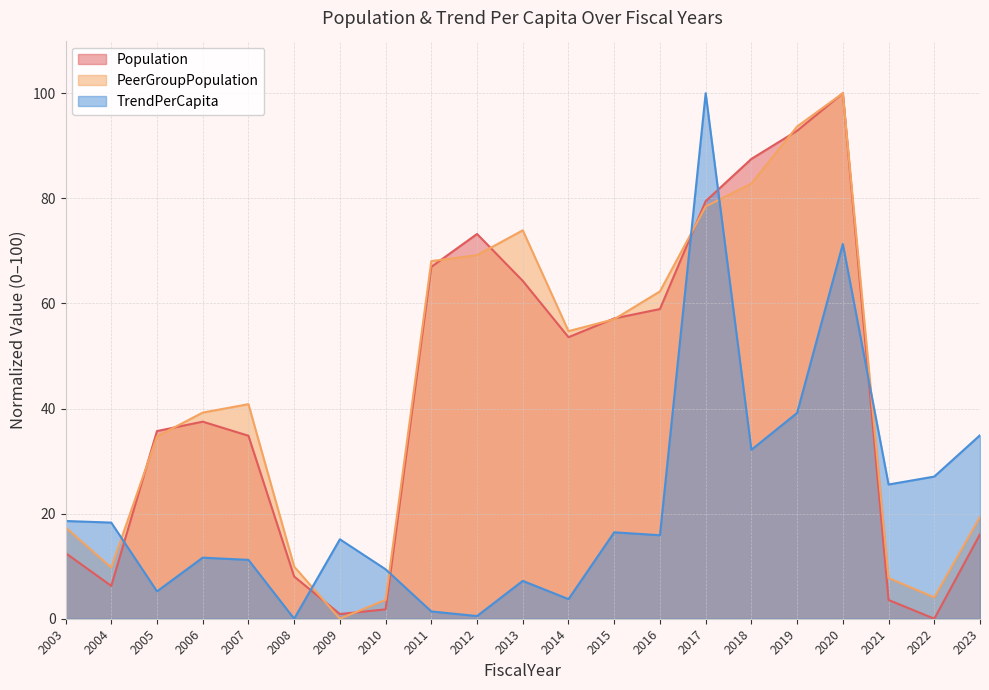

Between which two adjacent categories do Population and PeerGroupPopulation first intersect?

2004 and 2005